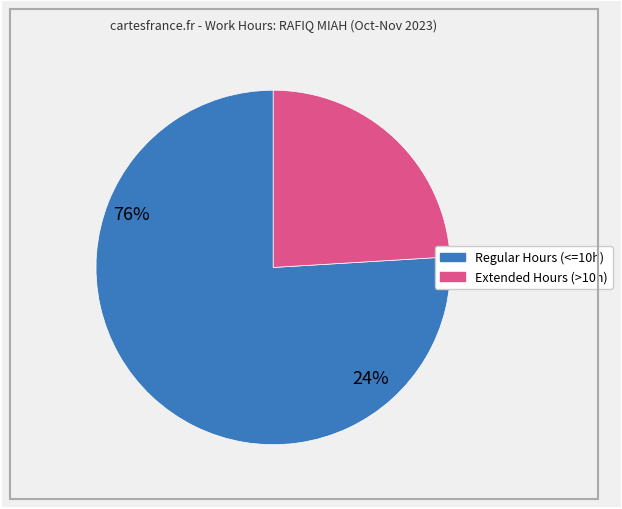

Is there a majority slice in this chart?

Yes